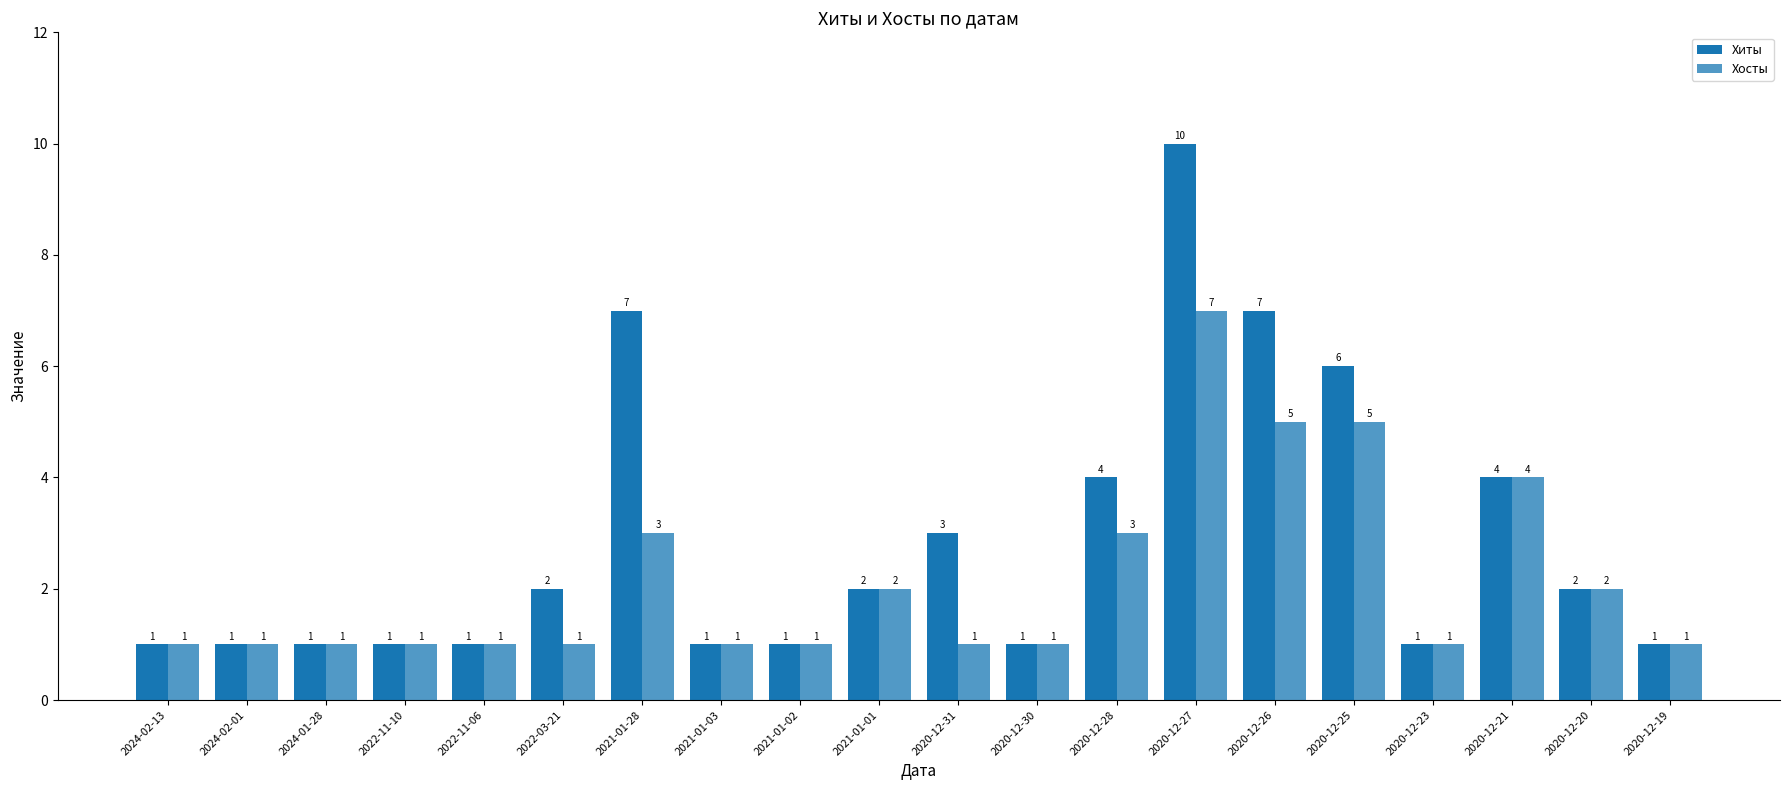

How many distinct data groups are displayed?

2